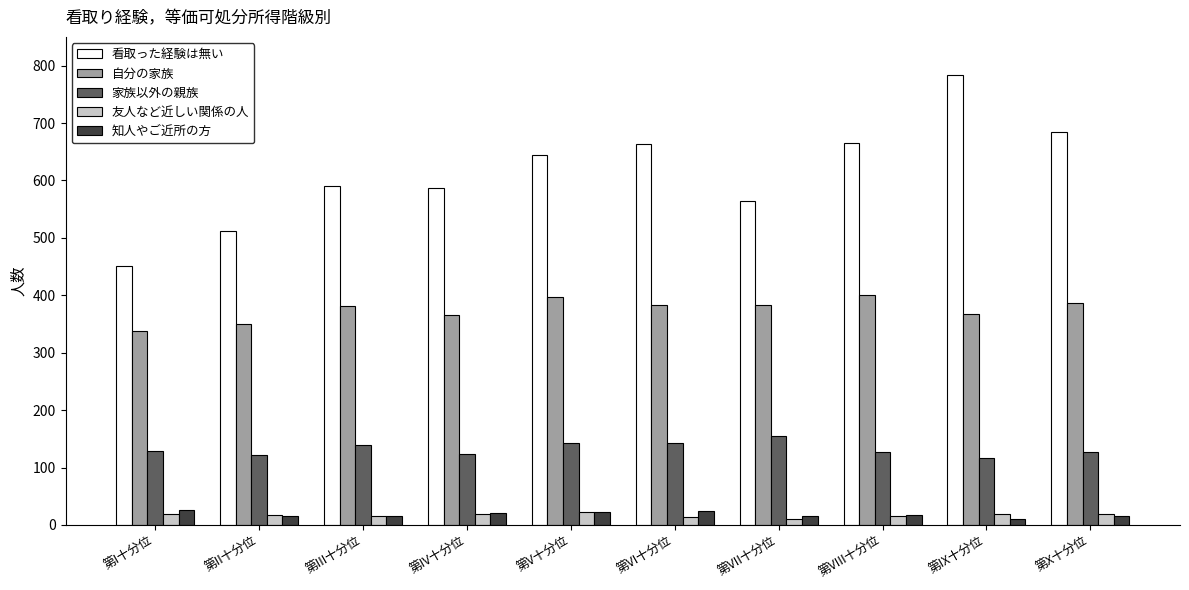

What is the difference between the second highest and minimum values in the 自分の家族 series?

60